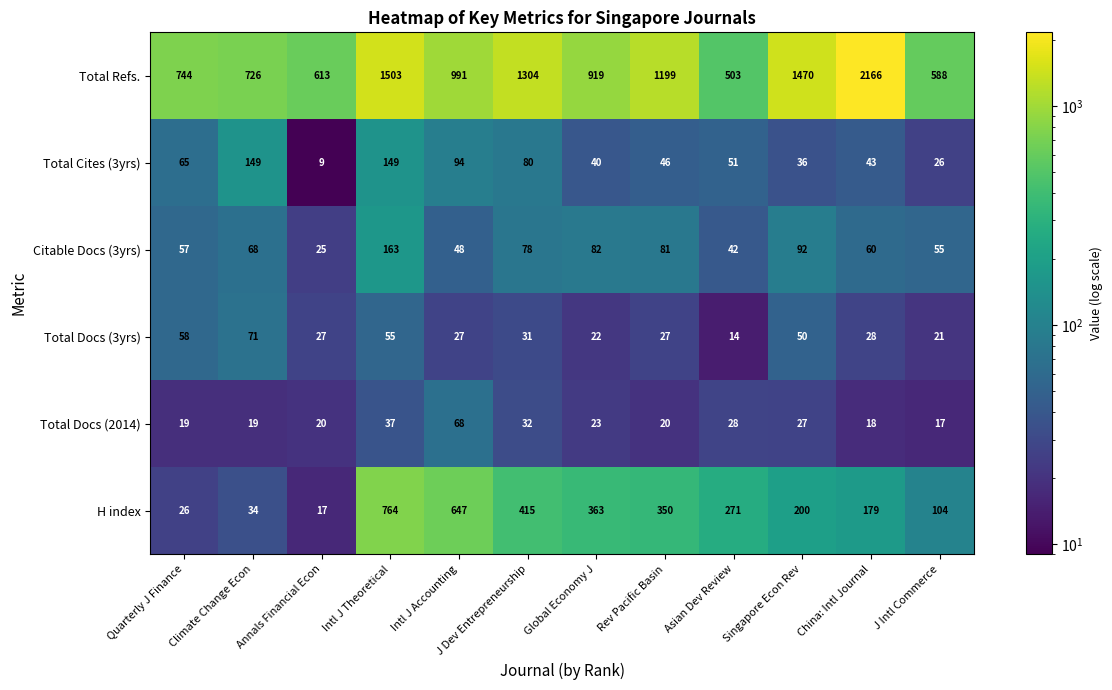

What is the sum of all Total Cites (3yrs) values?

788